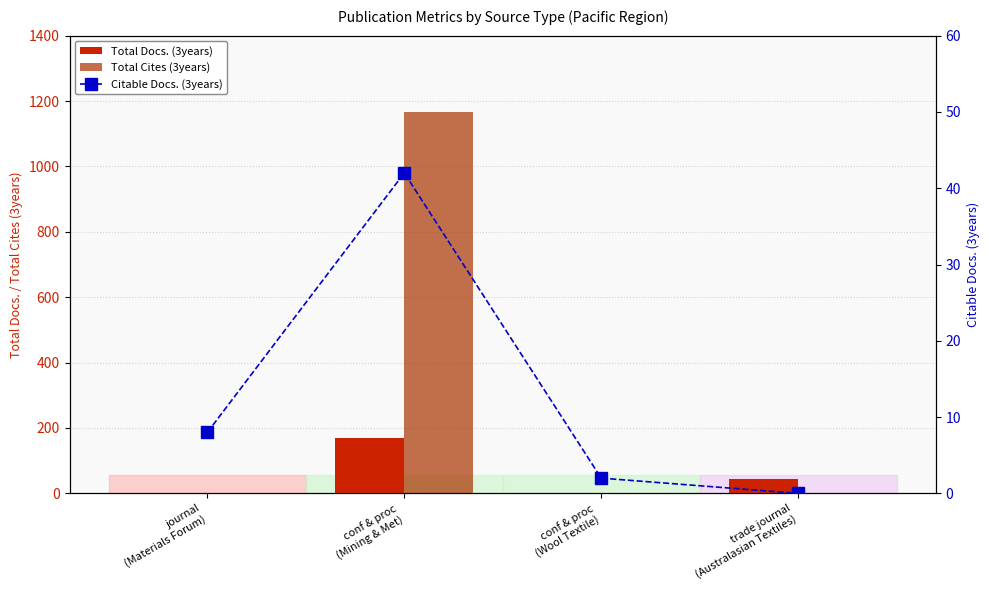

Rank the series at conf & proc
(Wool Textile) from lowest to highest value.

Total Docs. (3years), Total Cites (3years), Citable Docs. (3years)